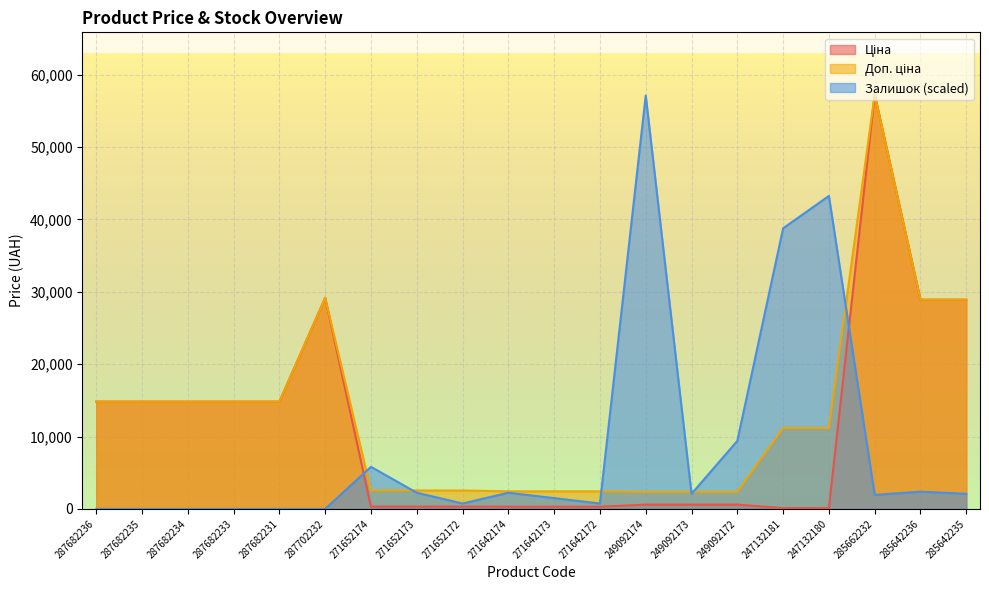

True or false: Залишок has a value of 38768.4 at 247132181.

True